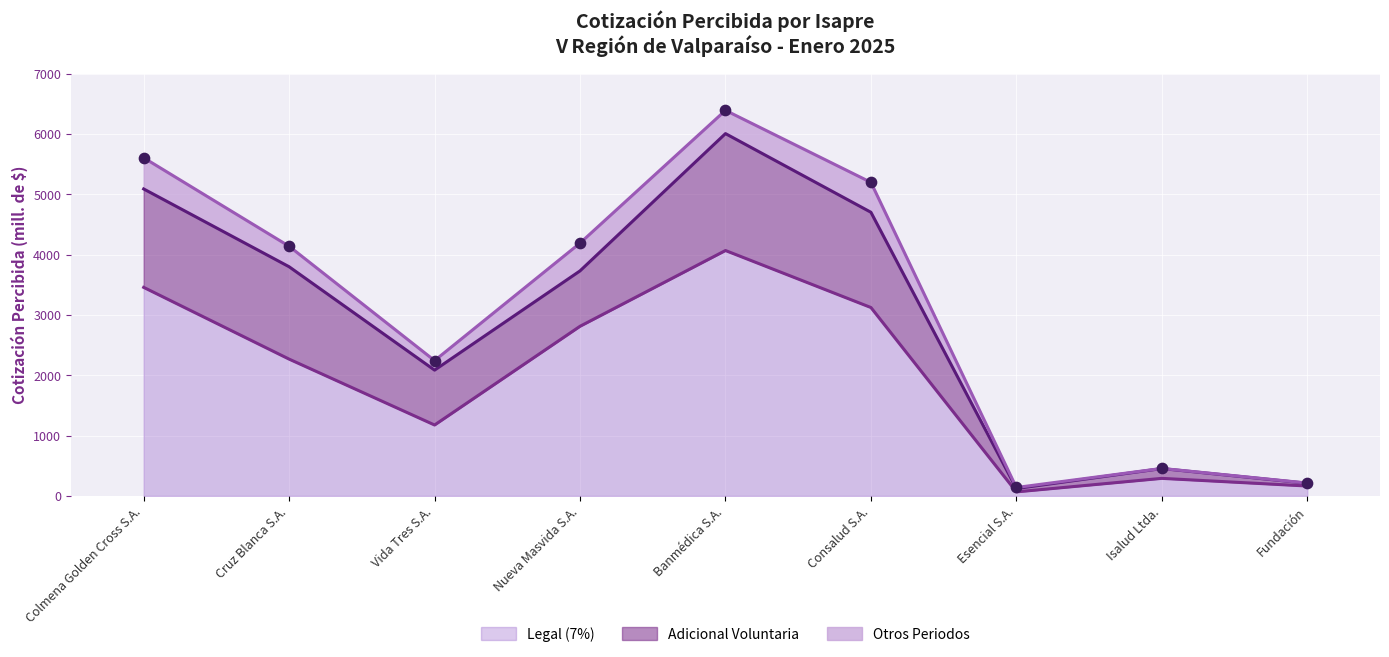

Is the value of Legal (7%) at Colmena Golden Cross S.A. greater than the value of Otros Periodos at Consalud S.A.?

Yes